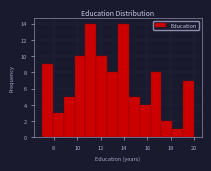

How tall is the bar that spans 7.0 to 8.0 on the x-axis? Neither the bar edges nor the heights are printed on the chart, so give them approximately, as read against the axes.

9